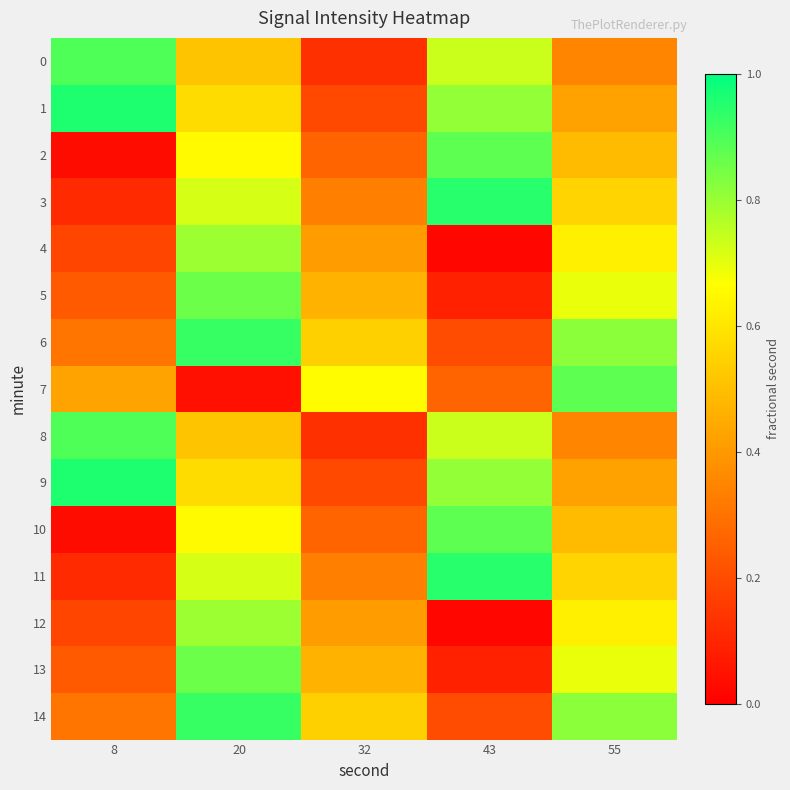

At which category is the sum across all series the highest?

20